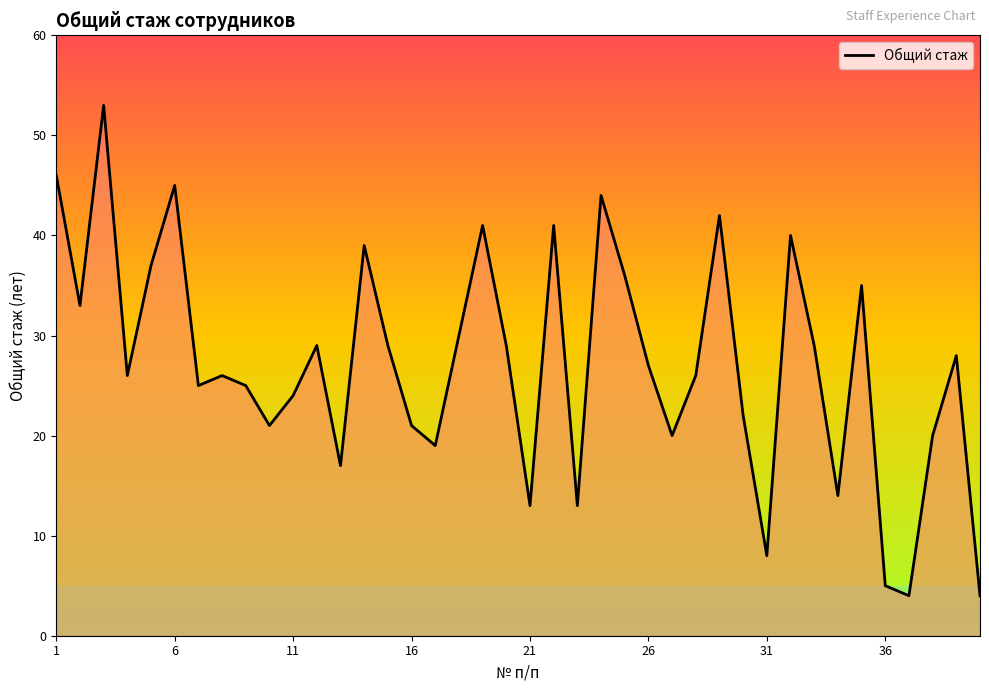

Between 26 and 16, which is larger?

26